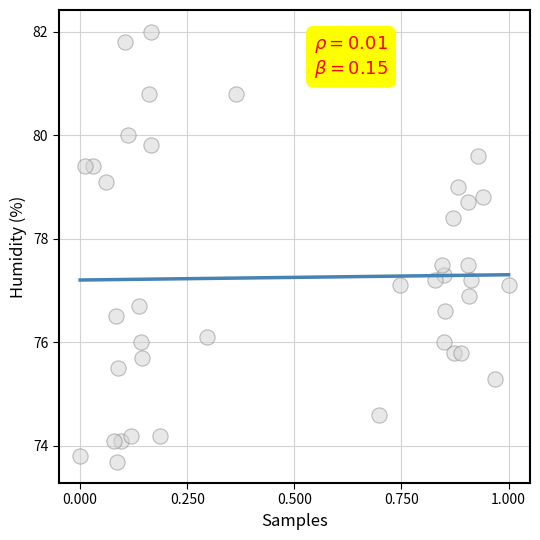

What is the range of X values (max minus min)?

1.0